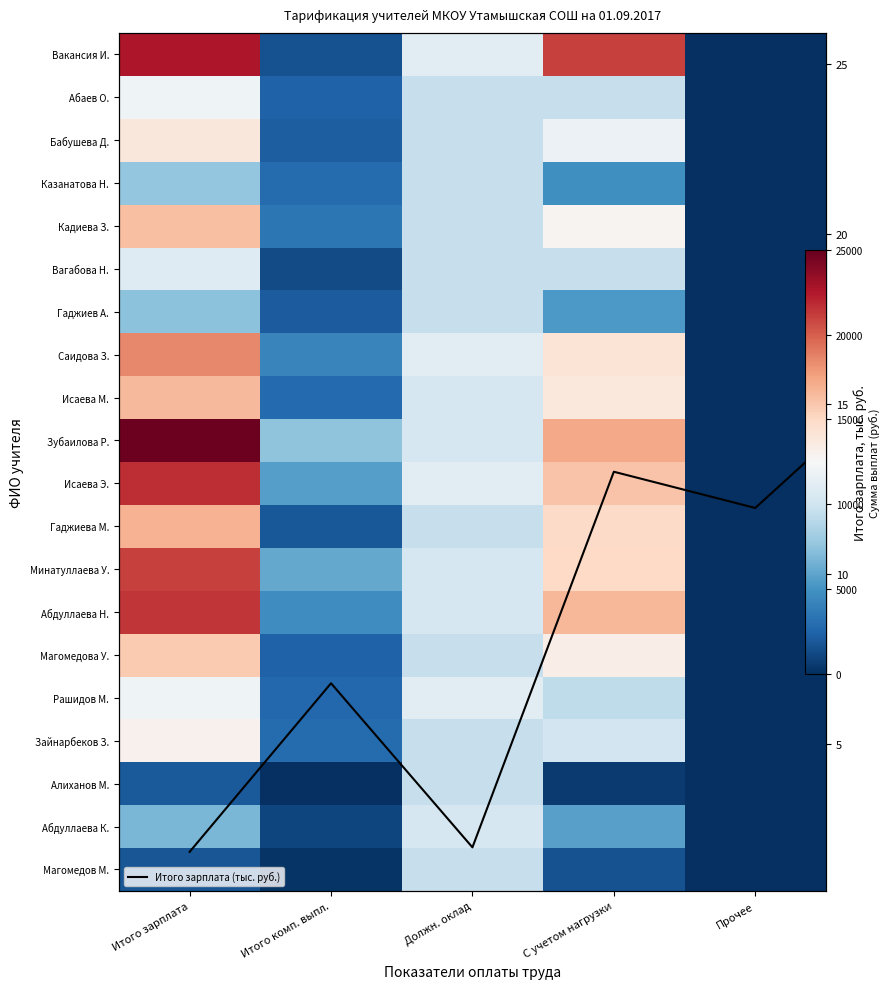

At how many categories does at least one series exceed 9277?

3